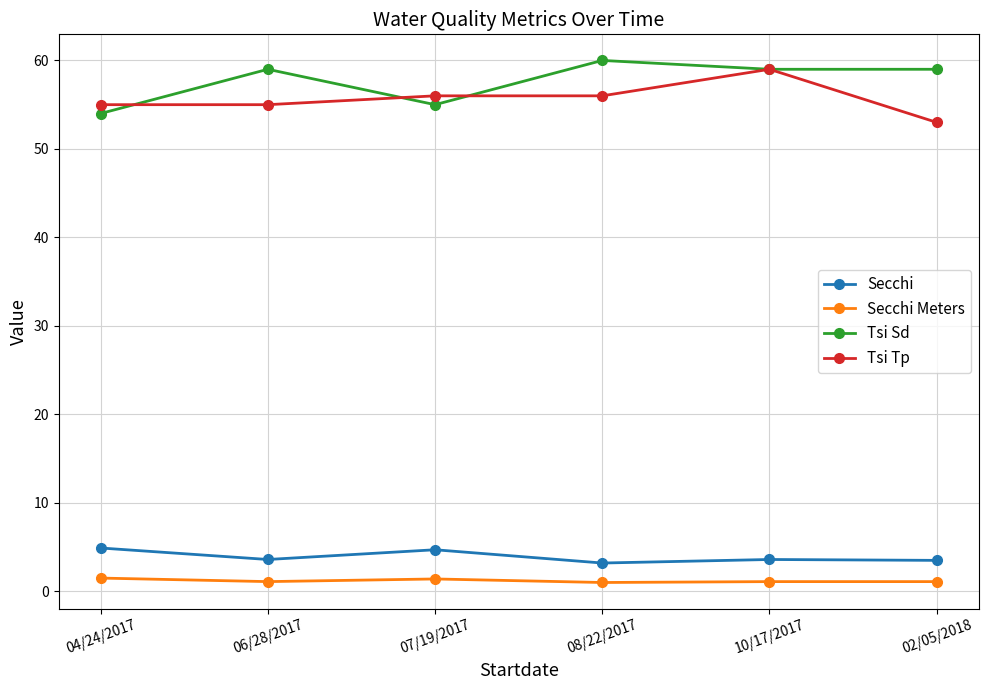

True or false: Tsi Tp has more than 2 interior local peaks.

False